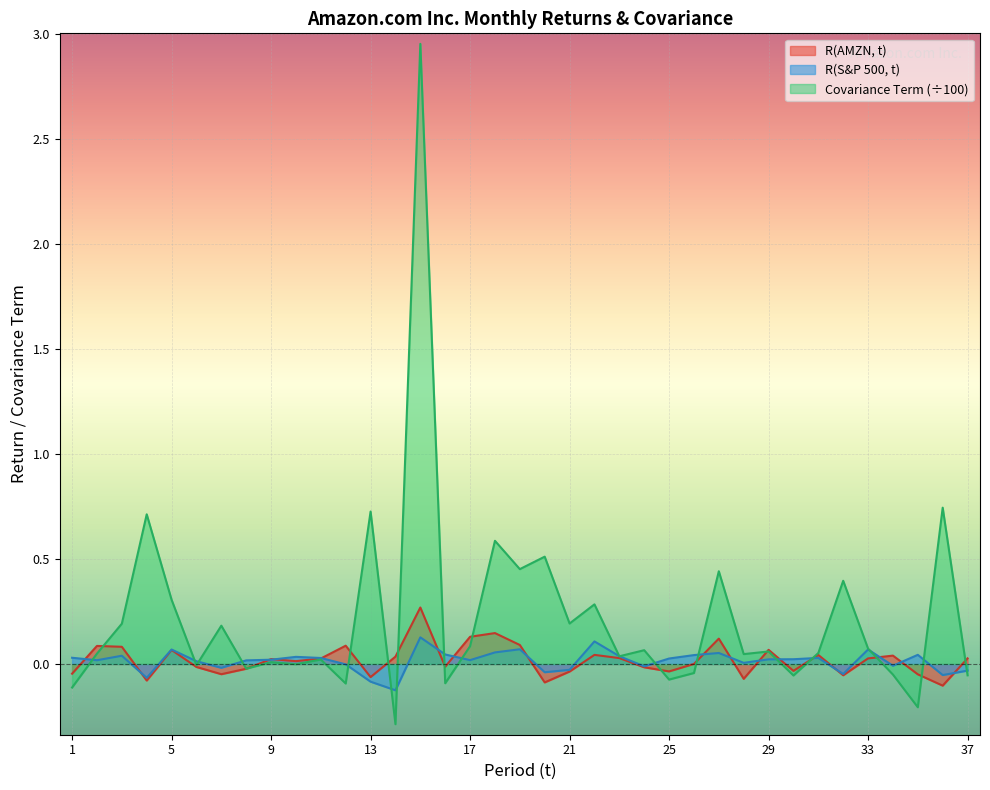

True or false: R(S&P 500, t) has more than 2 interior local peaks.

True